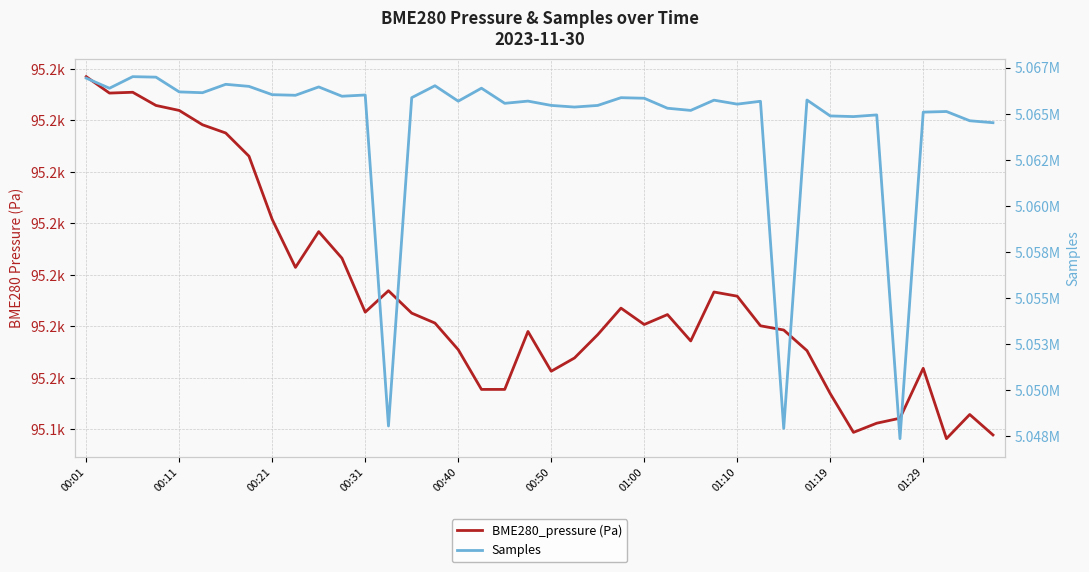

What is the difference between the maximum and minimum values in the BME280_pressure (Pa) series?

70.3